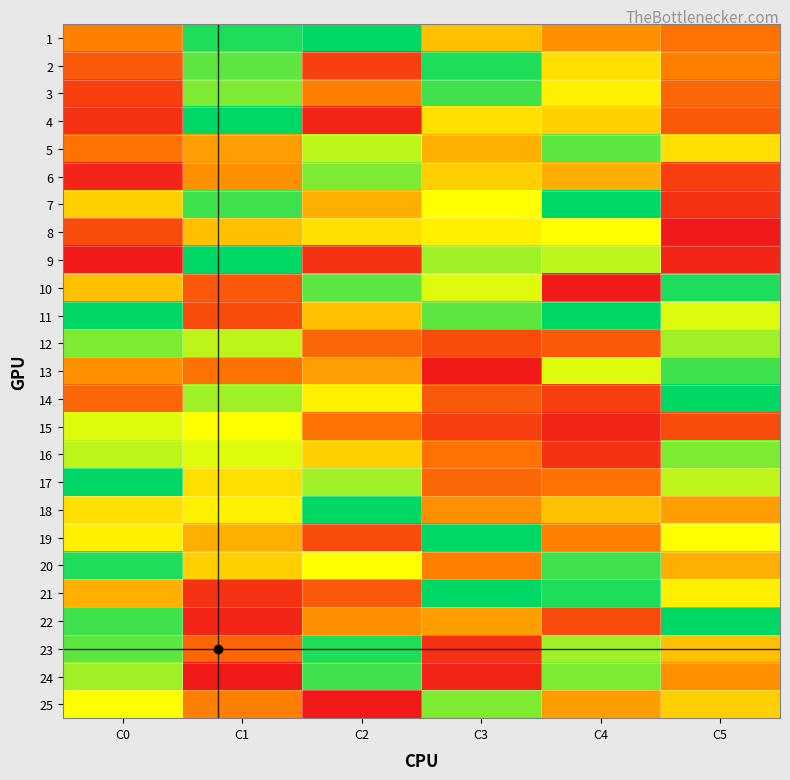

Which label corresponds to the largest value in the chart?

C2